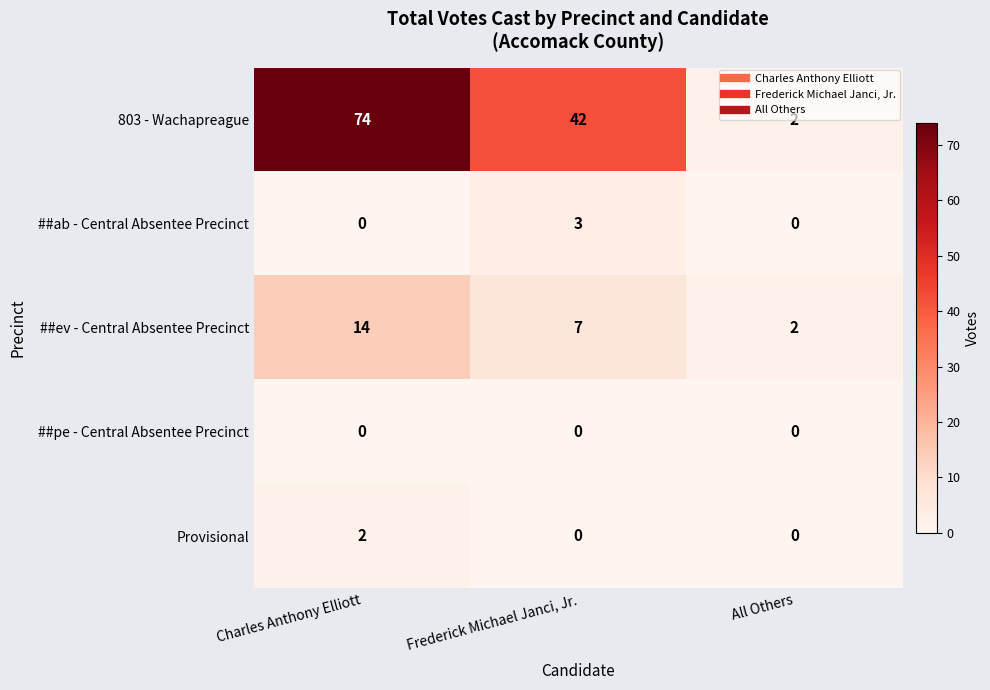

The ##pe - Central Absentee Precinct series shows 0 at Charles Anthony Elliott. True or false?

True